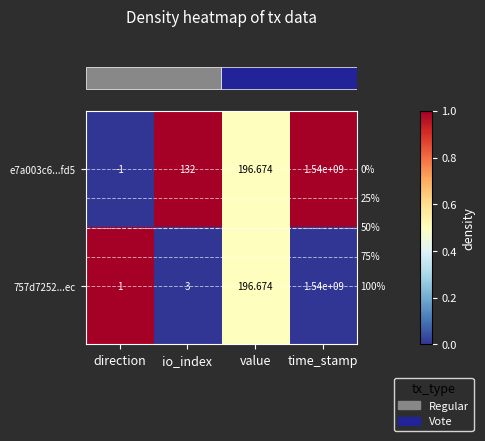

At which category does the chart reach its peak across all series?

time_stamp